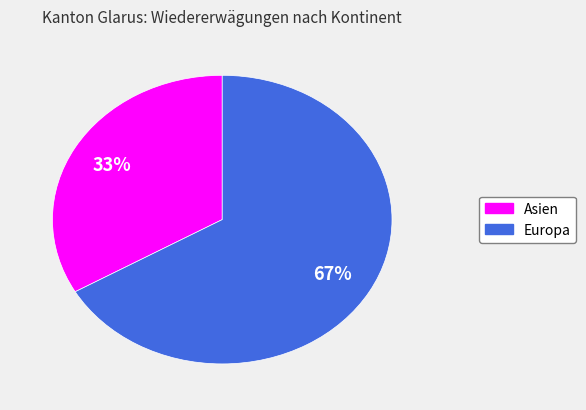

To the nearest percent, what is the average slice percentage?

50%